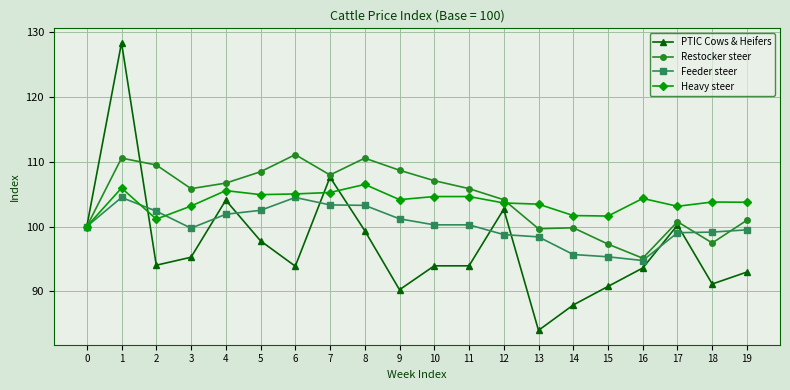

What is the total value across all series at 2?

407.0